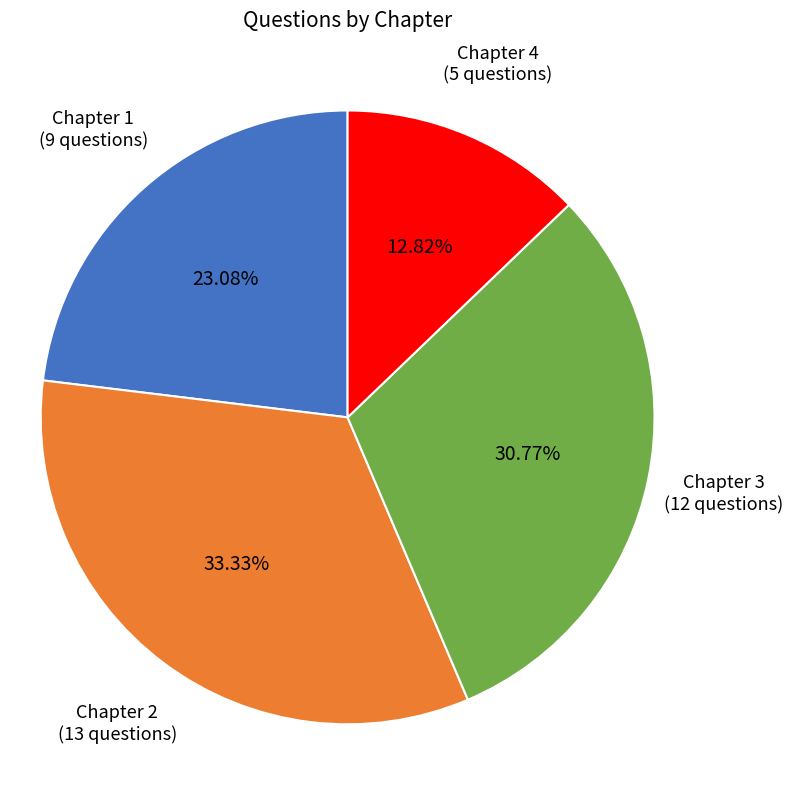

How many slices are in this pie chart?

4